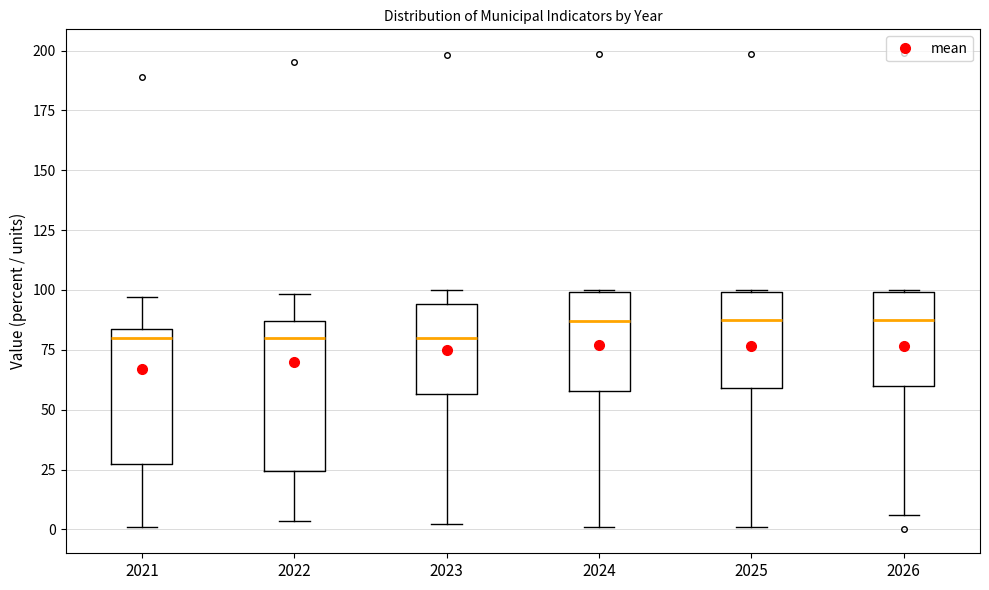

Where is the lower edge of the box at x = 2025 on the y-axis? The values are not printed on the chart, so give them approximately, as read against the axis.

60